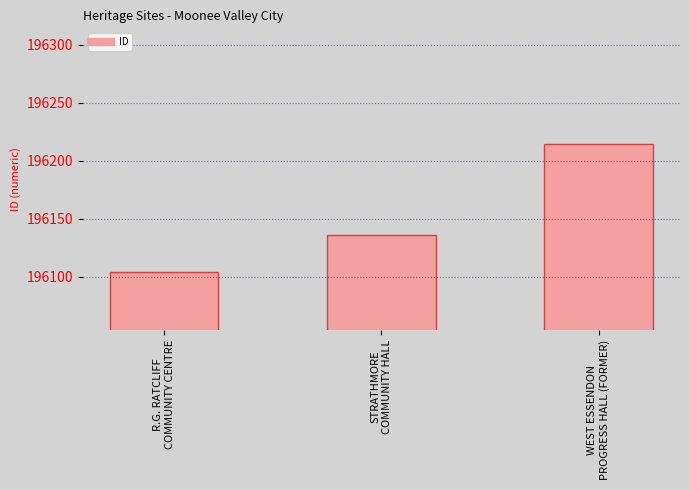

How many data points does each series have?

3